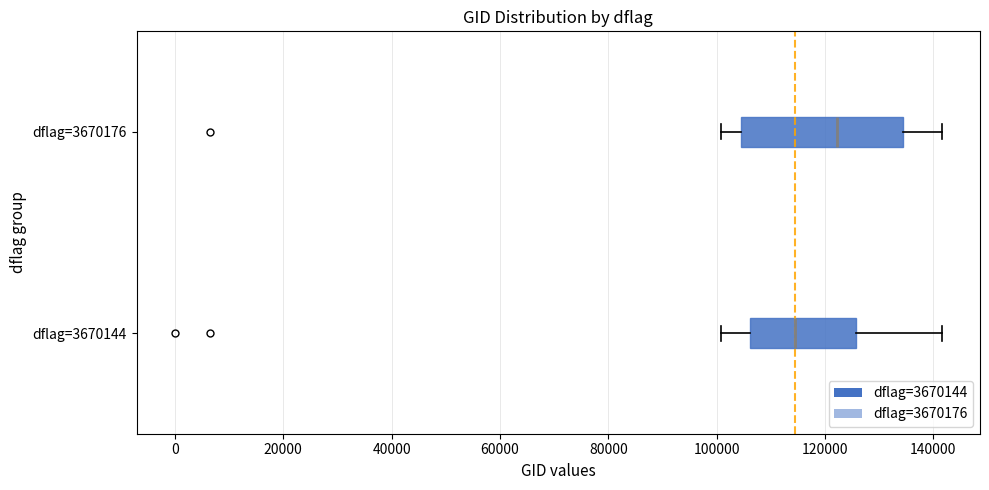

Reading bottom to top, transcribe this box plot: for each box, give where its median line is, the range the box spans, and where its two whiskers end, as read against the x-axis. The values are not printed on the chart, so give them approximately, as read against the axis.

dflag=3670144: median 114000, box 106000 to 126000, whiskers 100000 to 142000
dflag=3670176: median 122000, box 104000 to 134000, whiskers 100000 to 142000